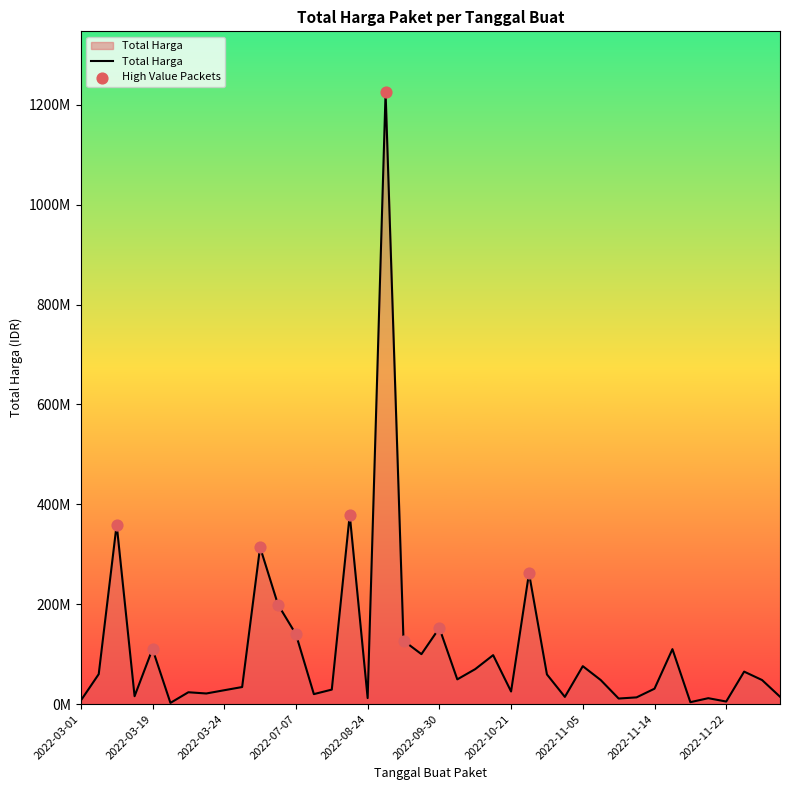

Does the chart have visible grid lines?

No